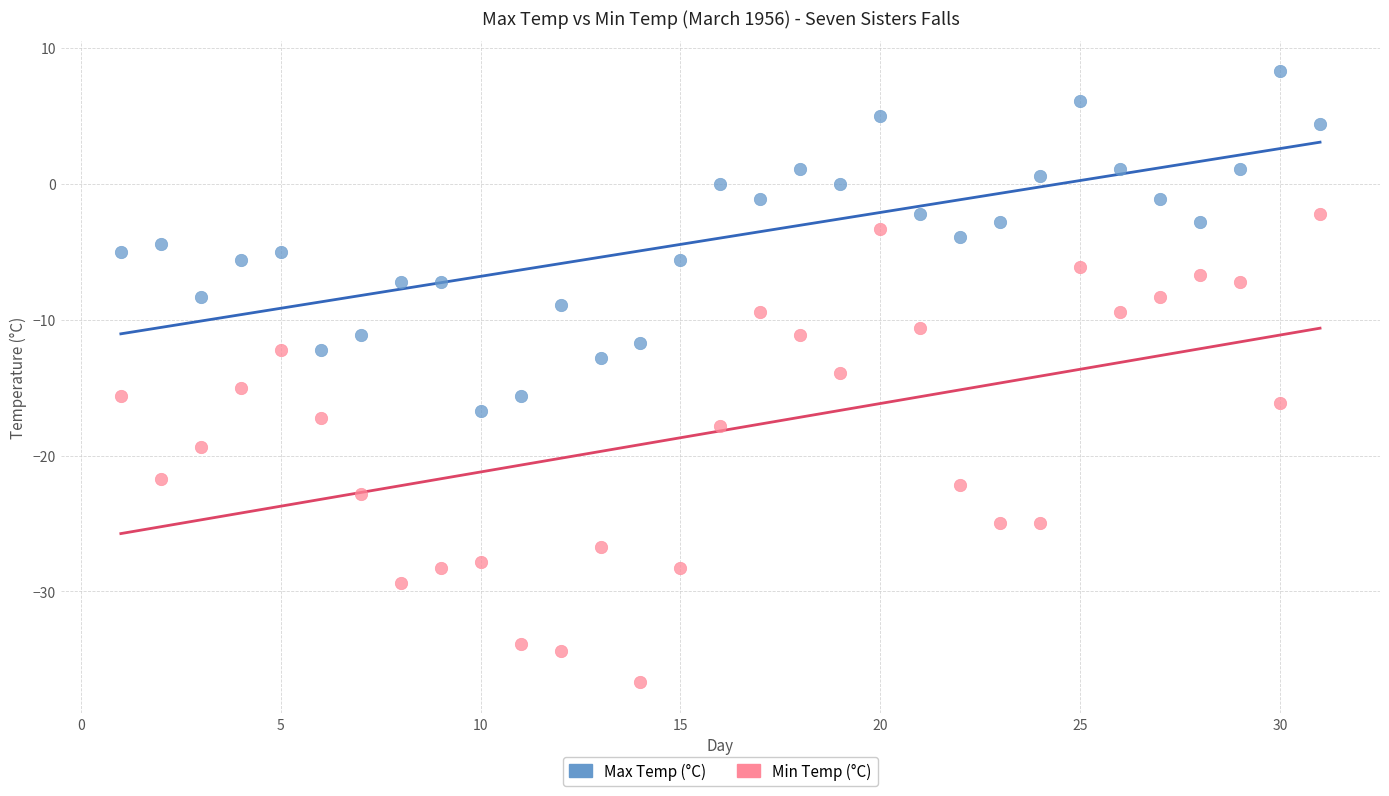

What are all the series names shown in the legend?

Max Temp (°C), Min Temp (°C)